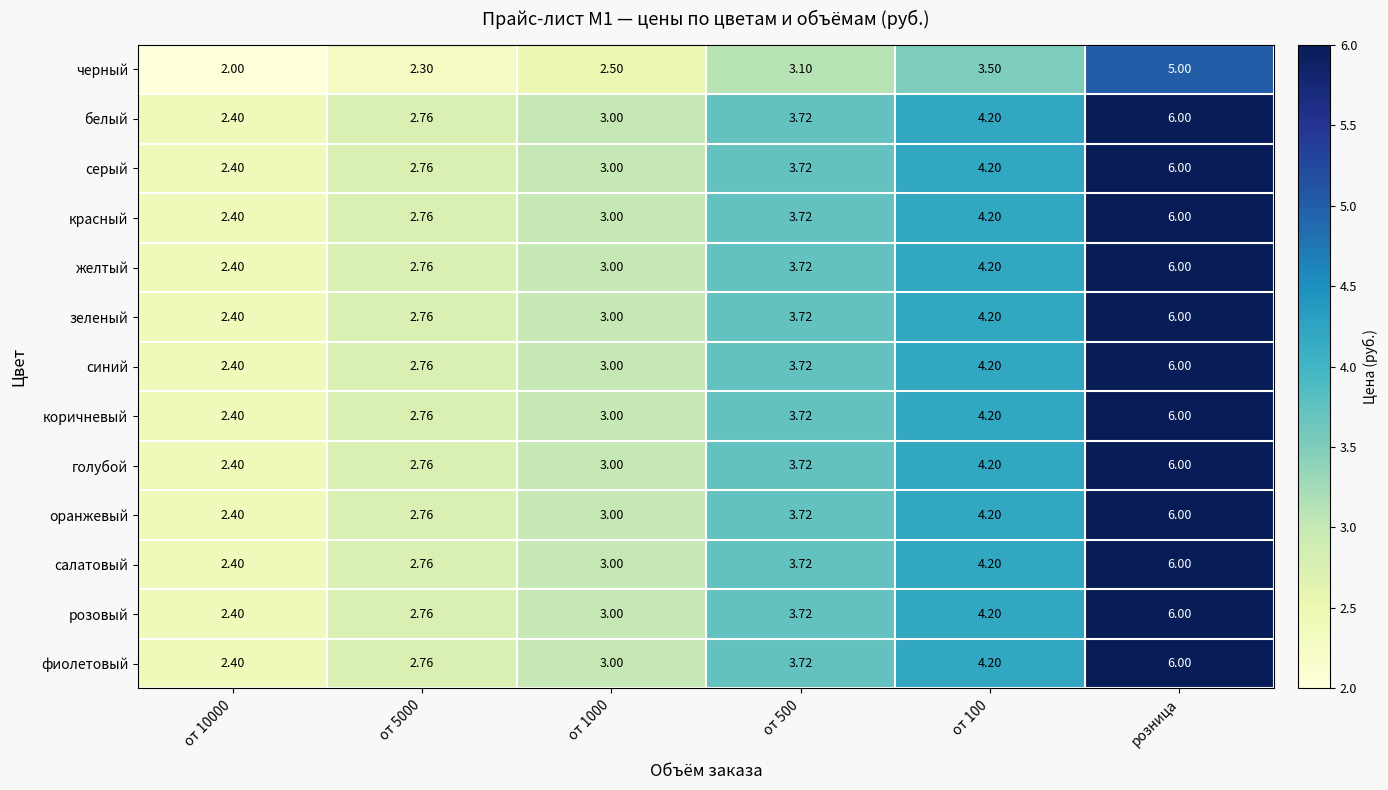

At which category is the sum across all series the highest?

розница